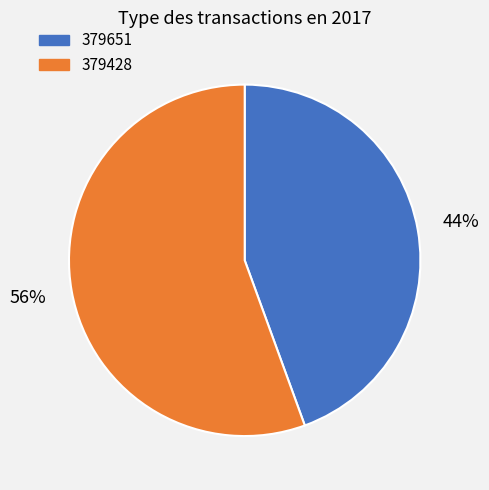

To the nearest percent, what portion does 379428 represent?

56%